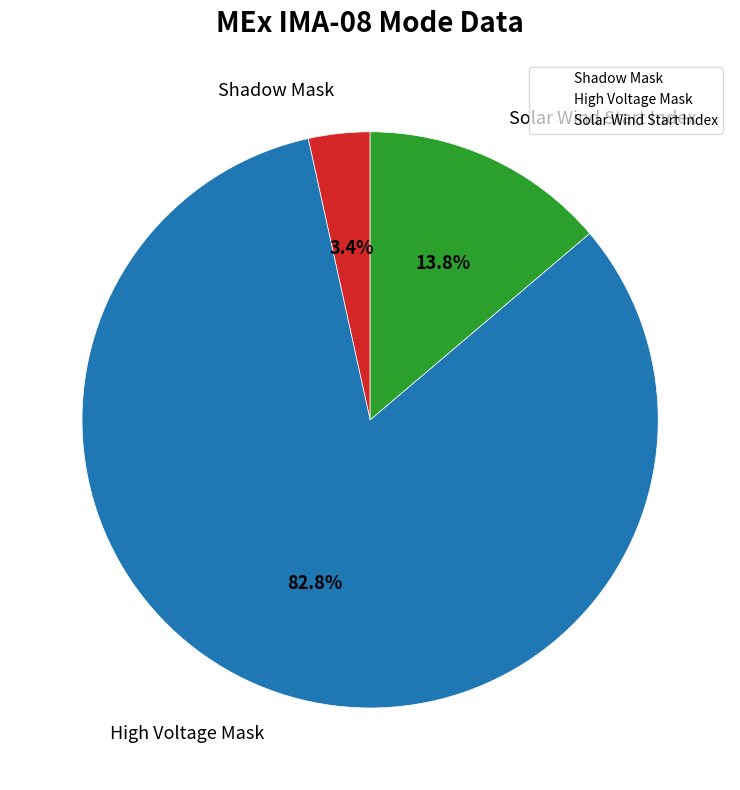

Is there any slice that represents more than half of the pie?

Yes